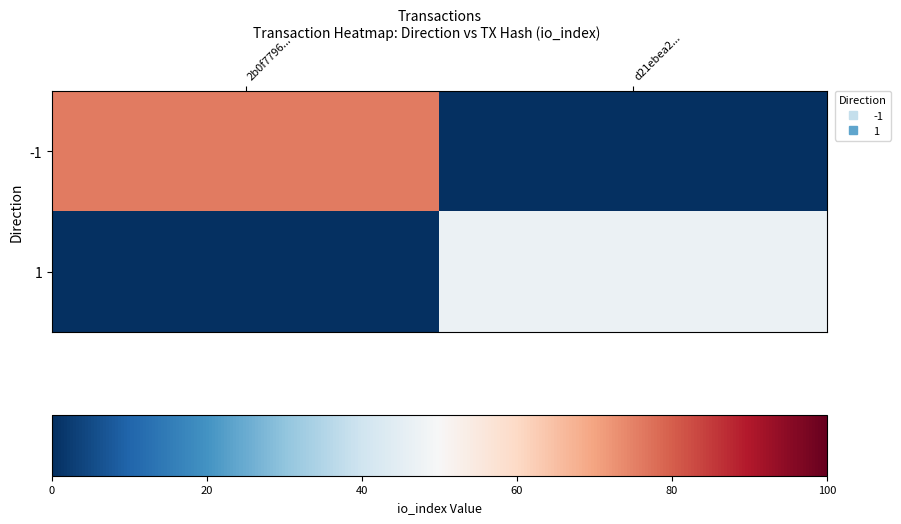

At 2b0f7796..., list the series in order from smallest to largest.

1, -1